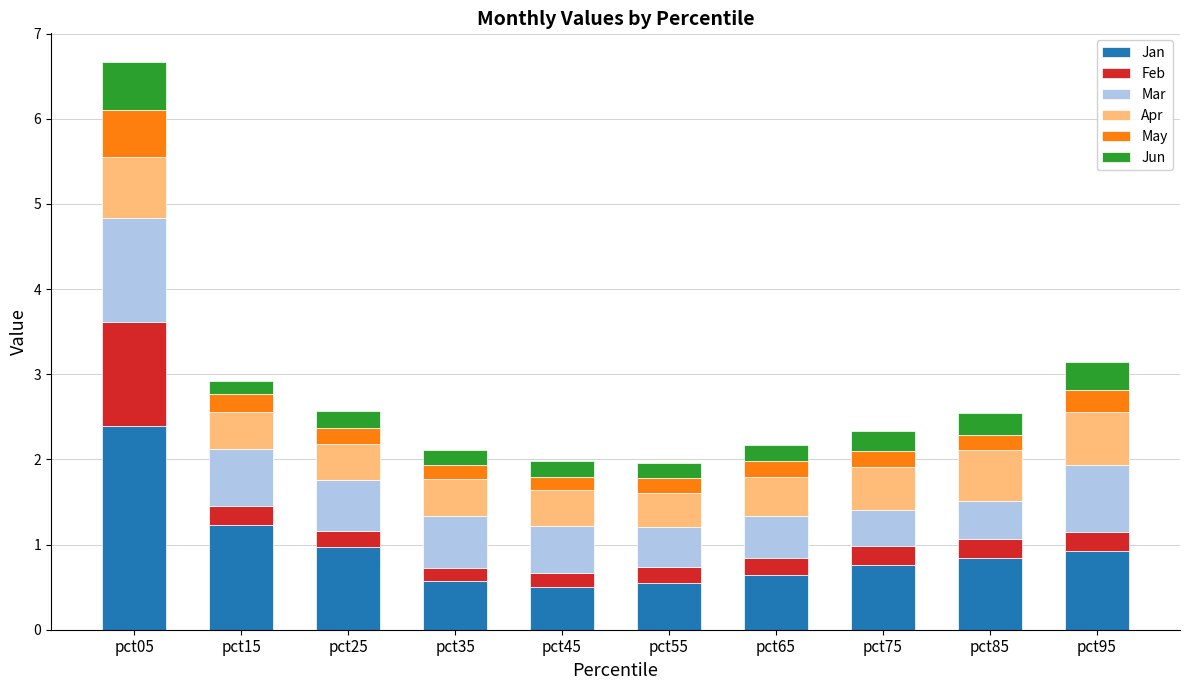

What is the total value across all series at pct25?

2.6